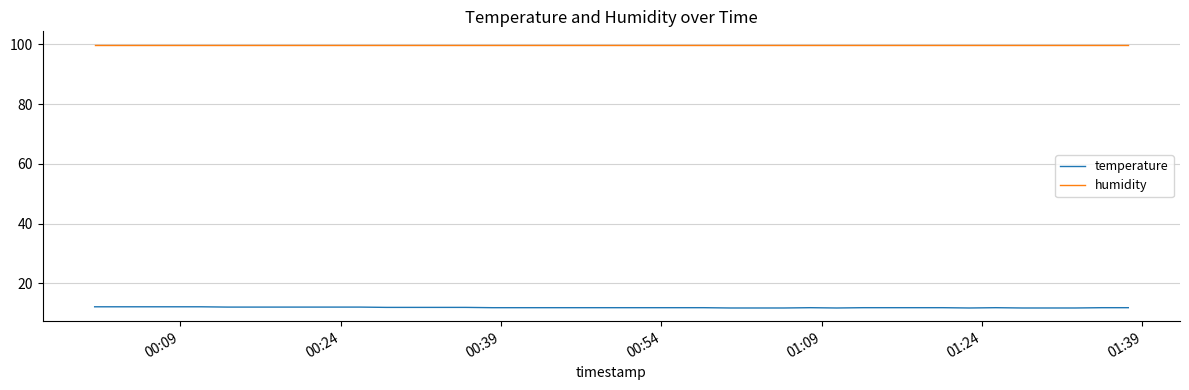

At how many categories does at least one series exceed 62?

40